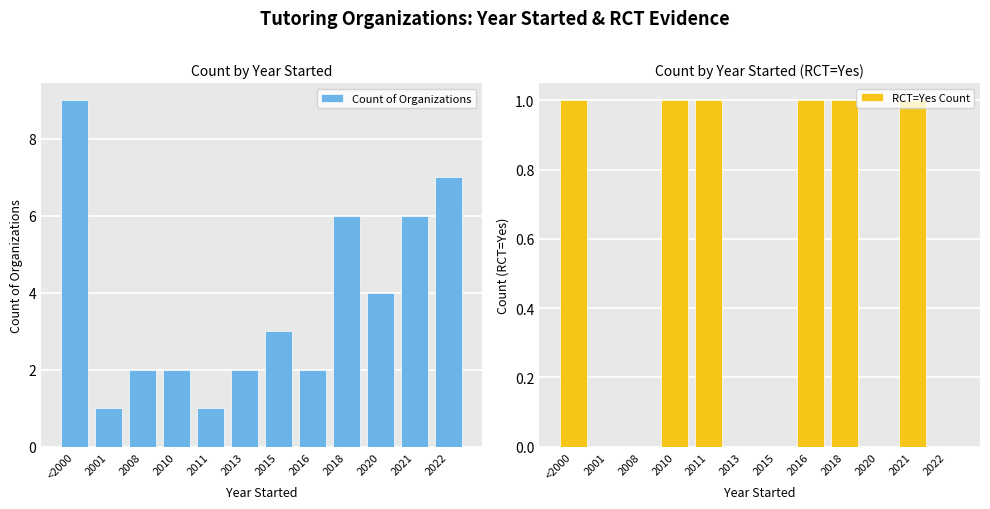

Which has a higher value, 2016 or <2000?

<2000